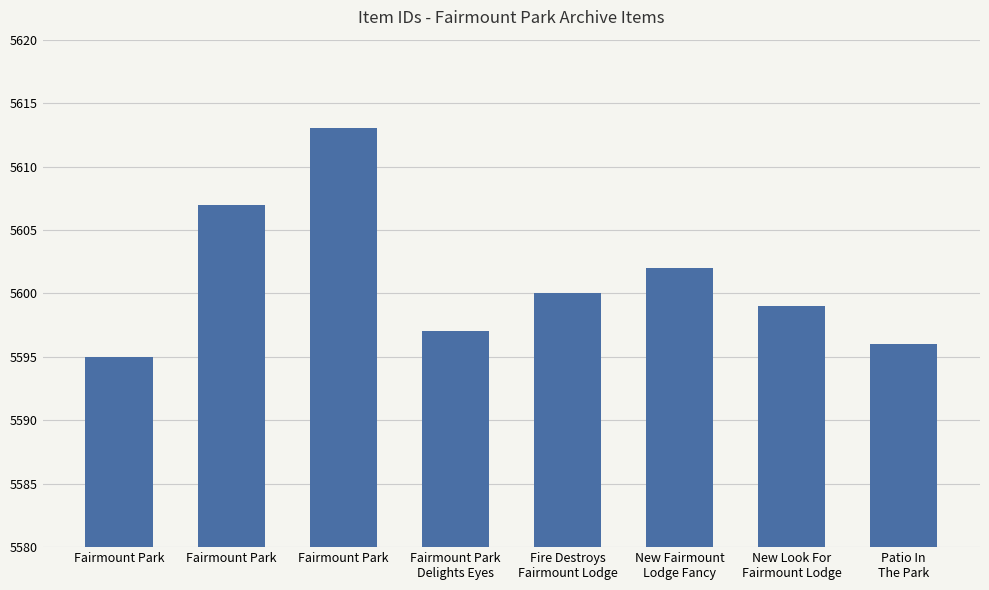

Which label corresponds to the smallest value in the chart?

Fairmount Park